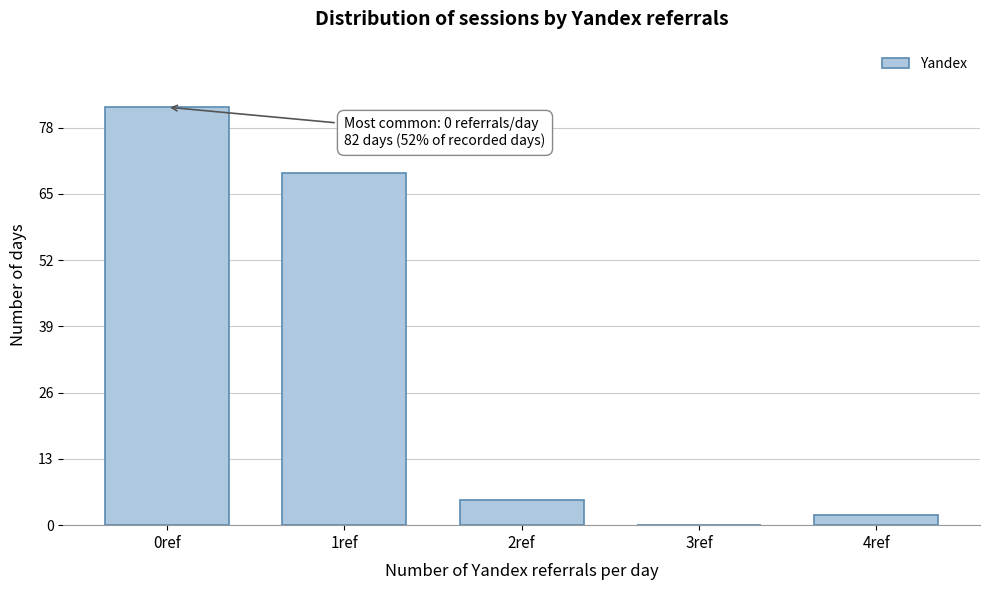

Reading left to right, list all the values displayed in this chart.

0ref=82	1ref=69	2ref=5	3ref=0	4ref=2